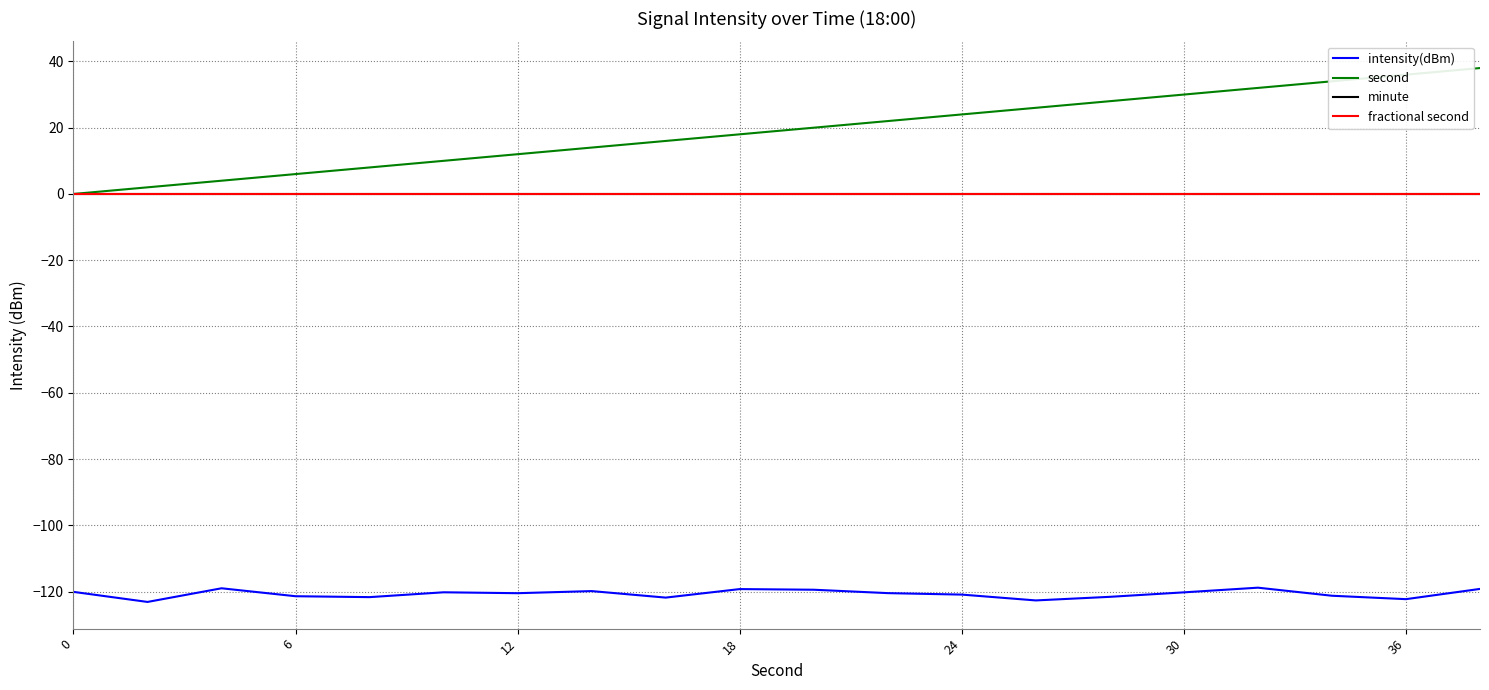

Is this an area chart (filled region under the line)?

No